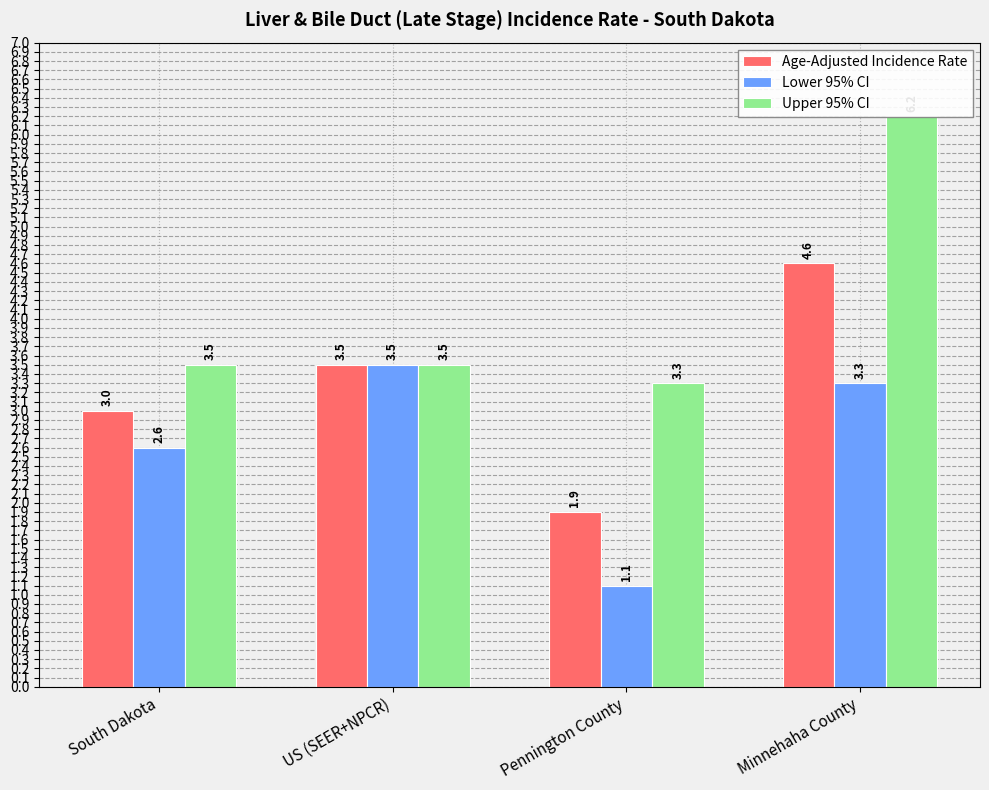

Which series changed the most between South Dakota and Minnehaha County?

Upper 95% CI